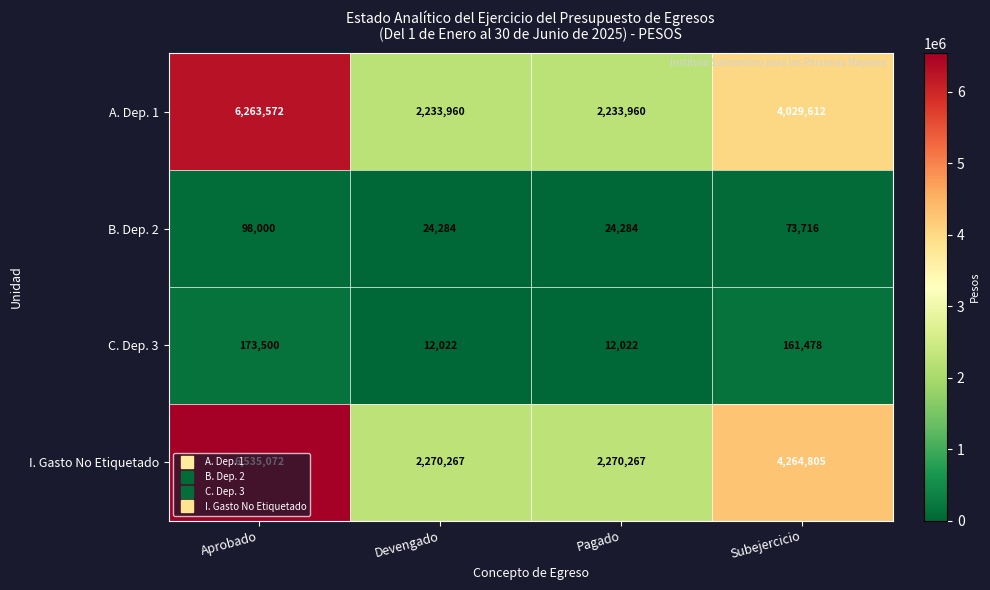

Which series has the widest spread of values?

I. Gasto No Etiquetado